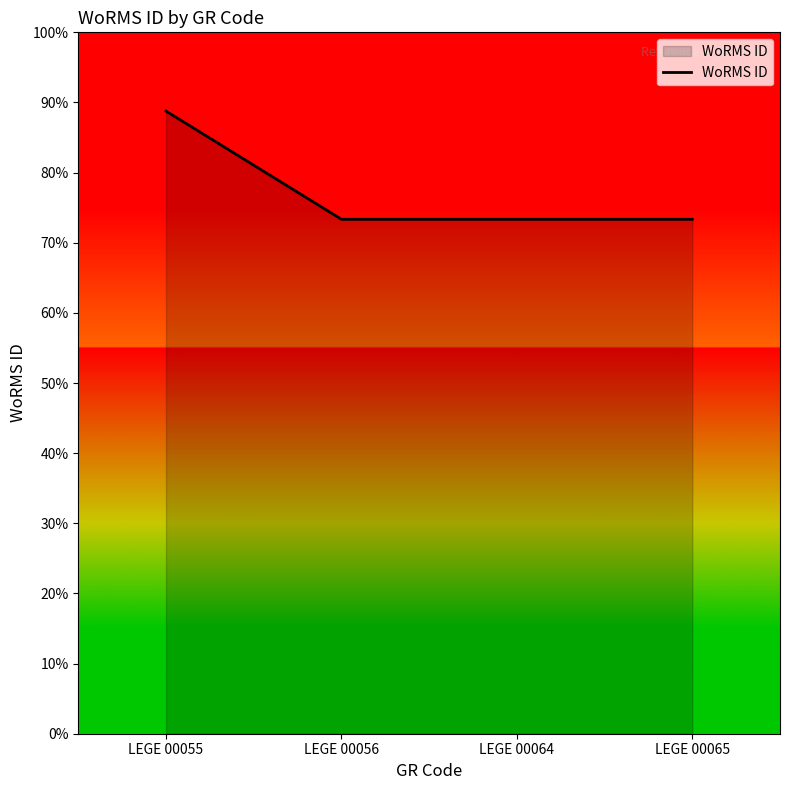

Does the chart display data point markers on the line(s)?

No